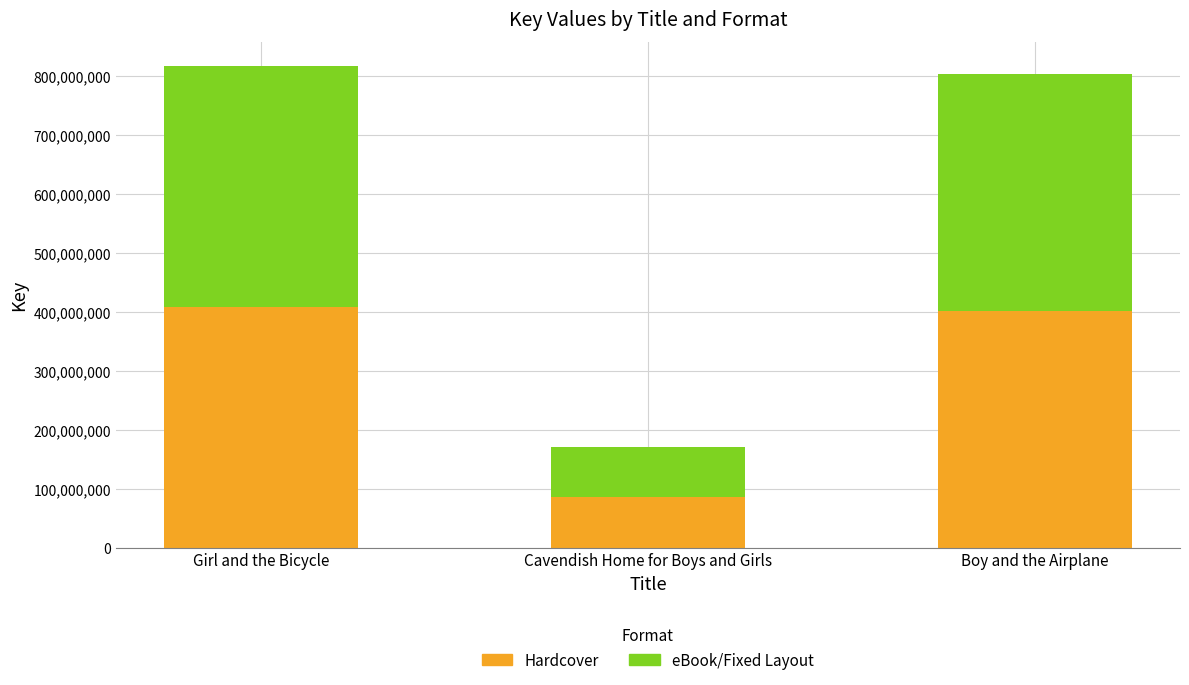

What is the total value across all series at Girl and the Bicycle?

816575652